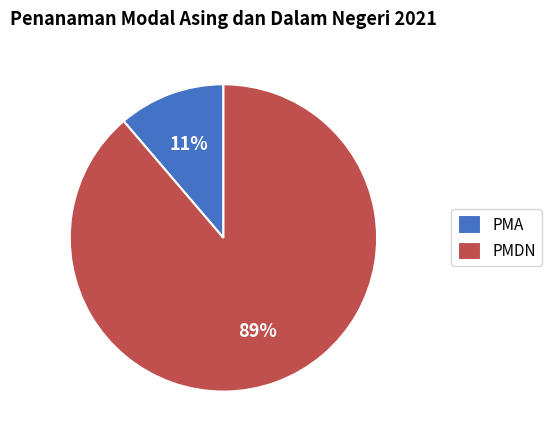

To the nearest percent, what portion does PMA represent?

11%